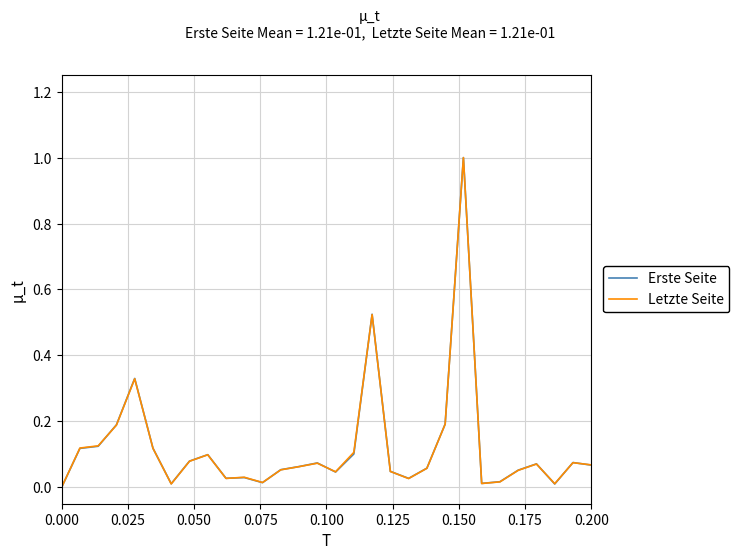

What is the maximum value for Erste Seite?

1.0